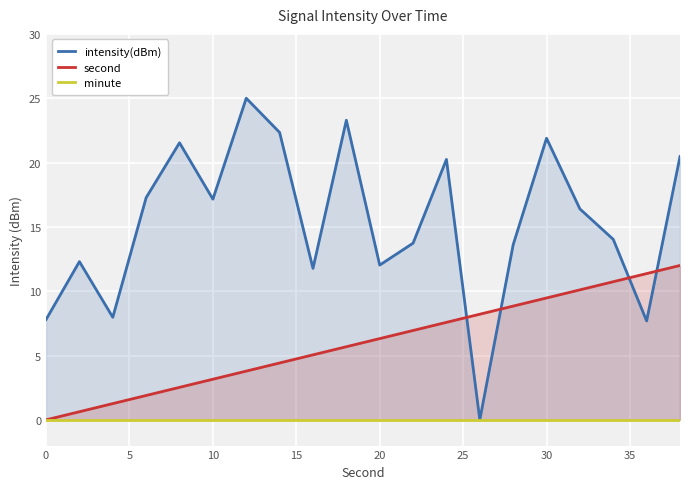

True or false: minute and intensity(dBm) cross at least once.

False